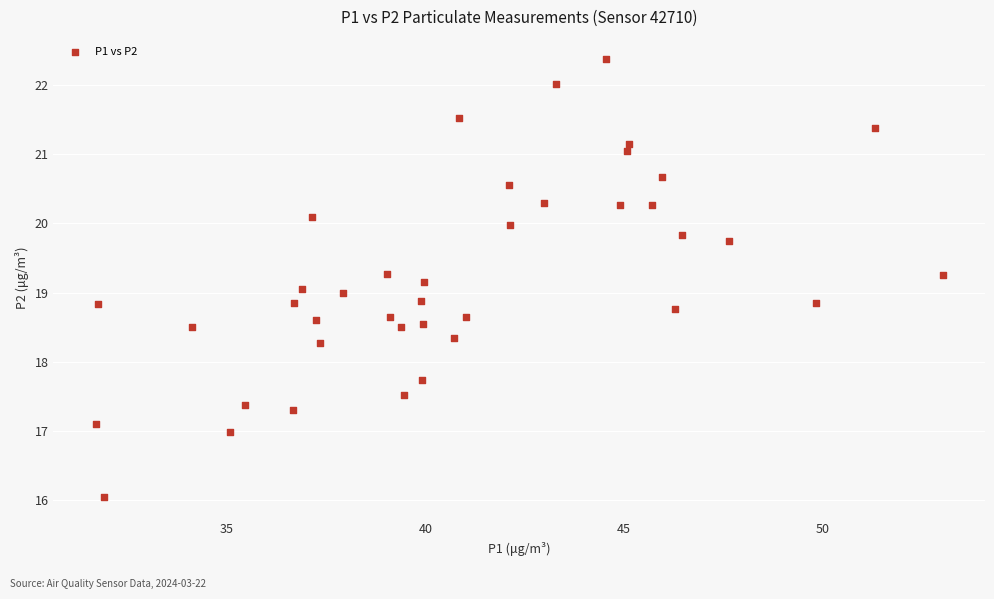

What is the range of X values (max minus min)?

21.3